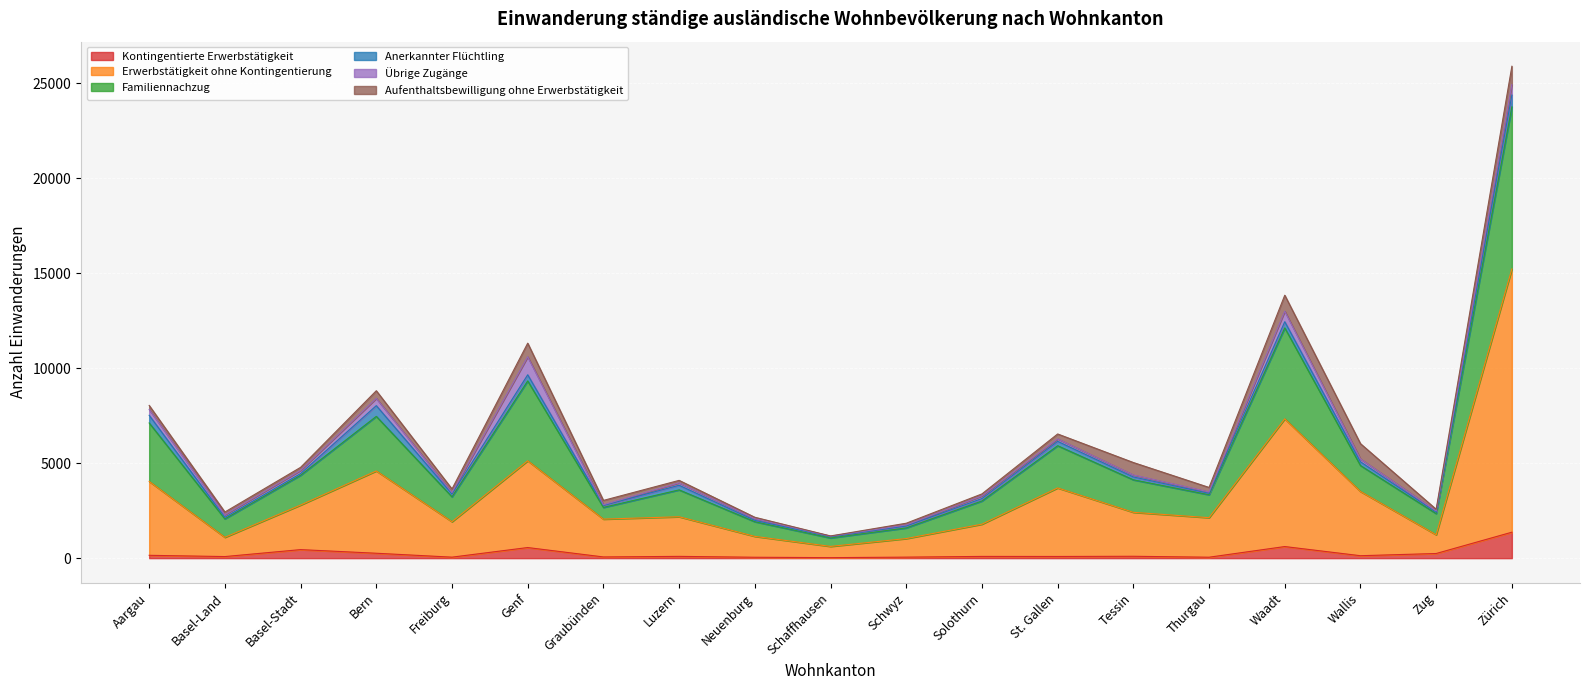

At which category is the sum across all series the highest?

Zürich